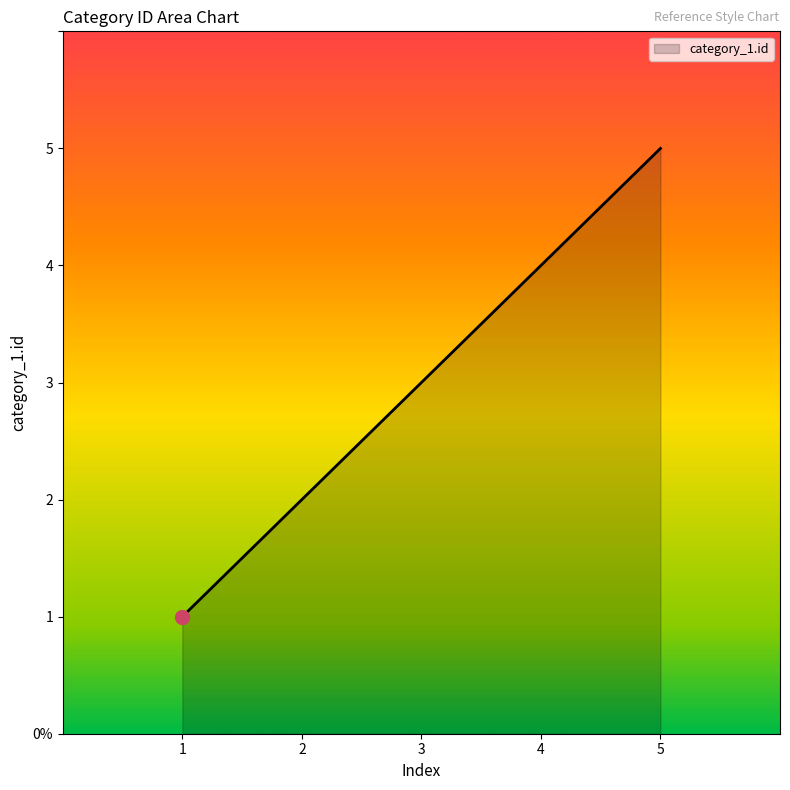

Where is the data nearest to the value 3?

3